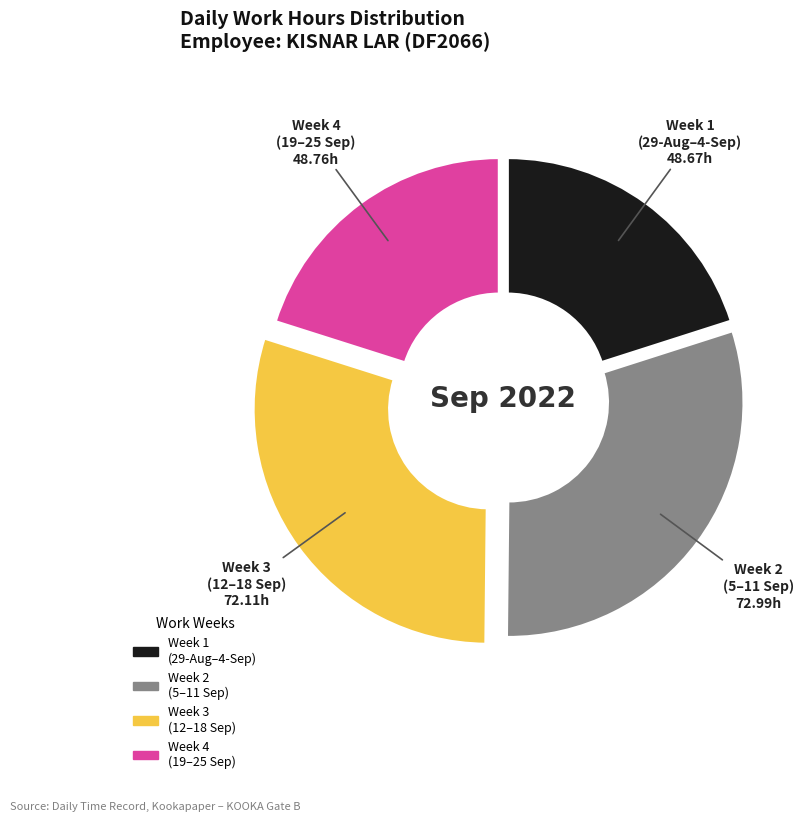

Between Week 2 (5–11 Sep) and Week 4 (19–25 Sep), which is larger?

Week 2 (5–11 Sep)